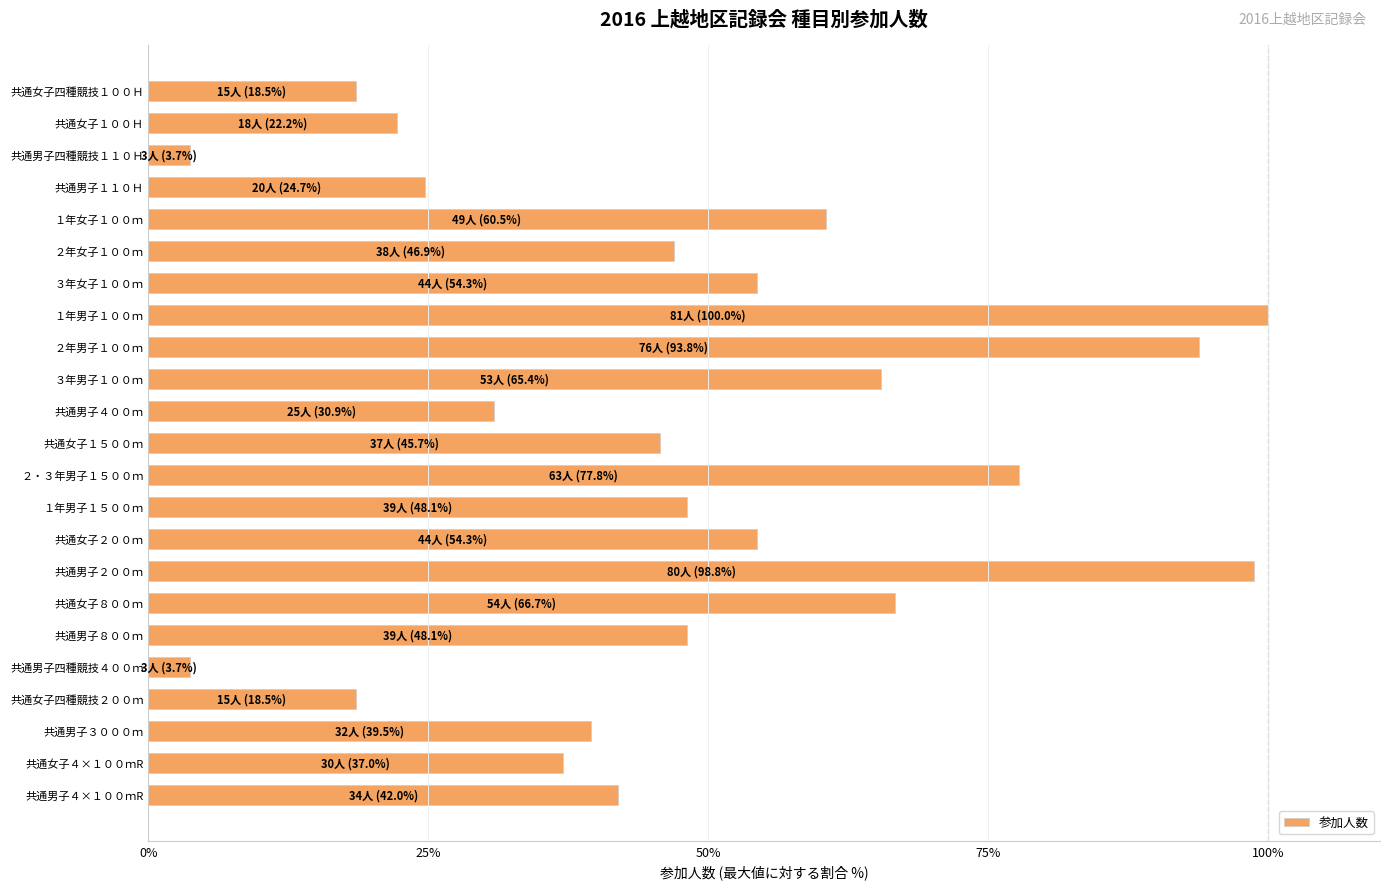

What is the difference between the maximum and minimum values?

96.3